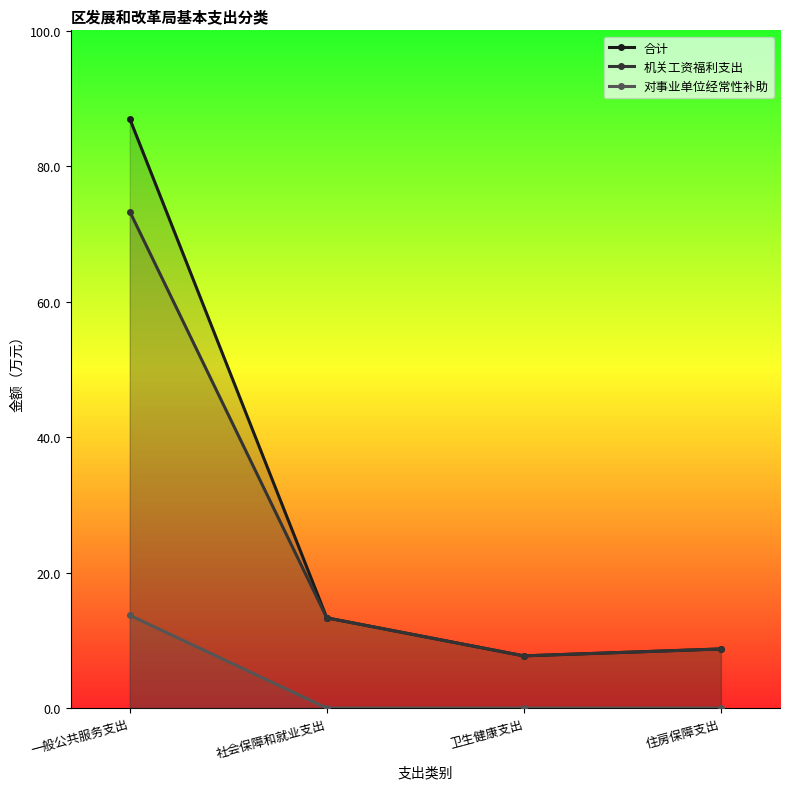

Between 卫生健康支出 and 住房保障支出, which series saw the biggest shift?

合计